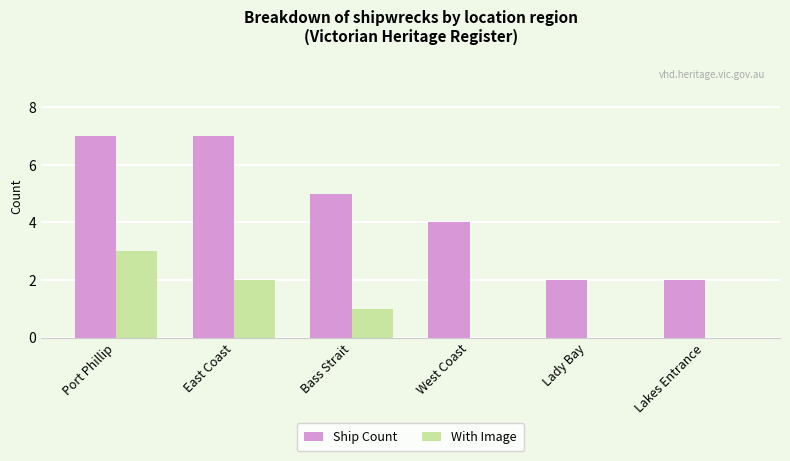

What is the greatest value displayed?

7